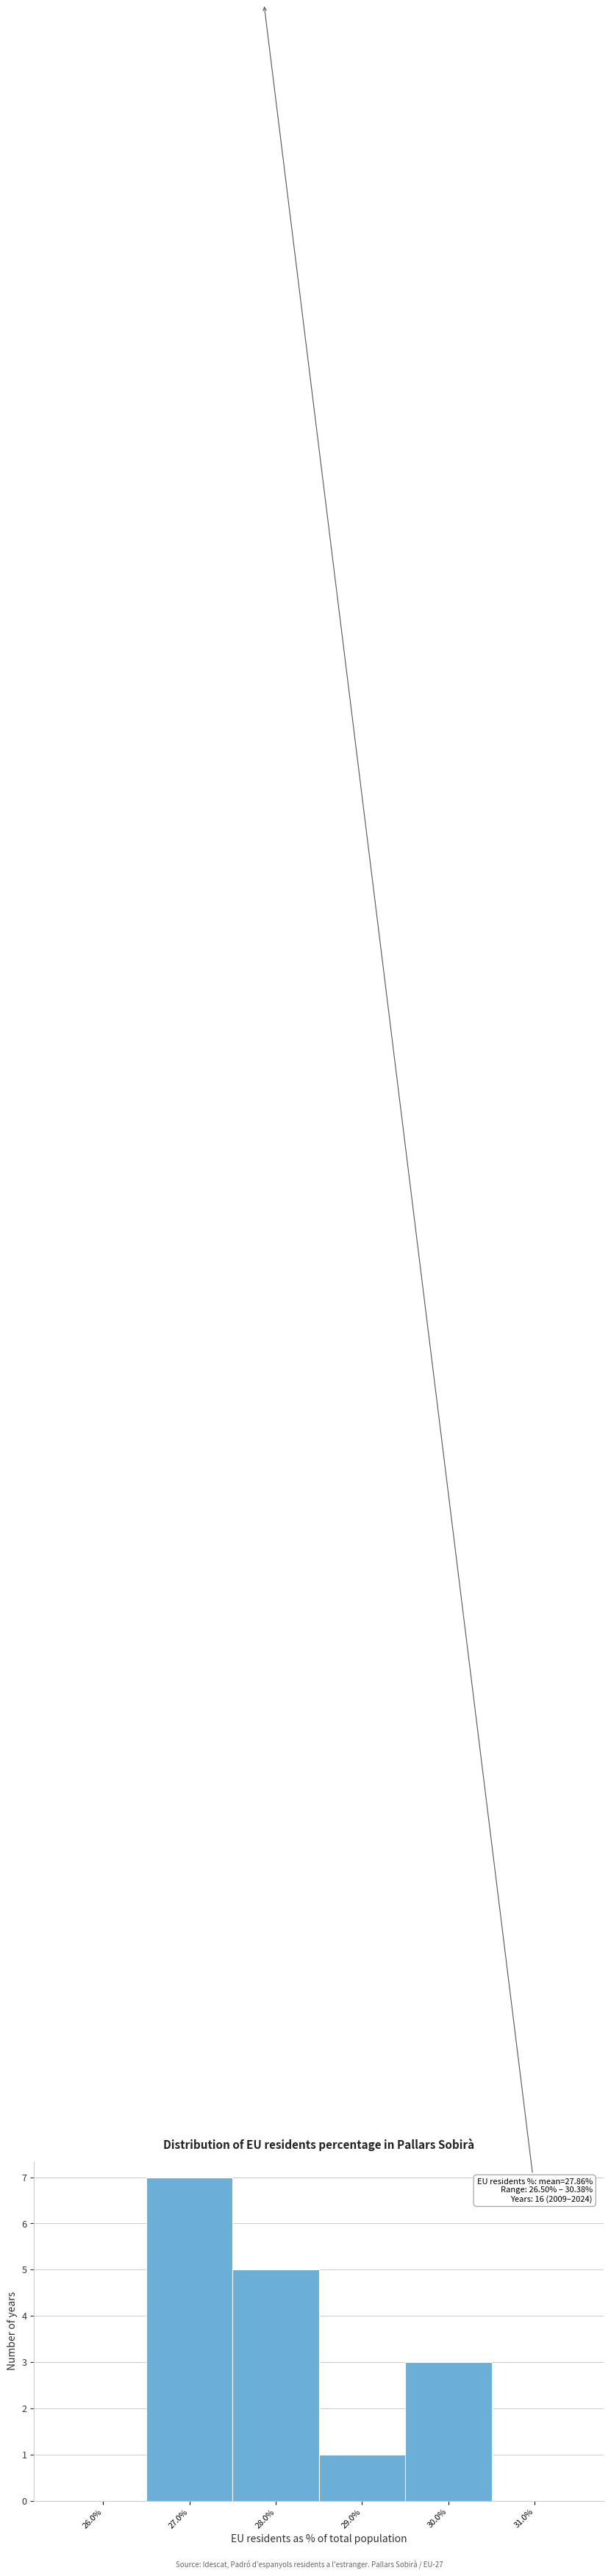

Over which range of the x-axis is the bar tallest?

26.5 to 27.5